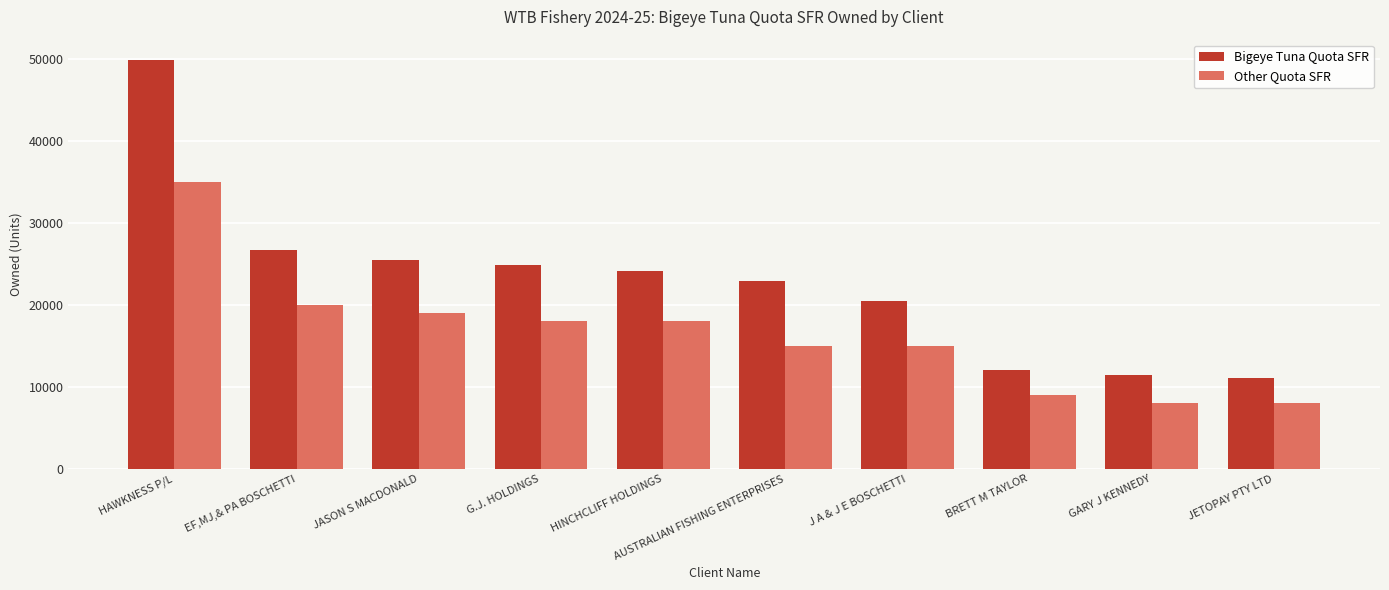

The value of Bigeye Tuna Quota SFR at JASON S MACDONALD is 25567. True or false?

True